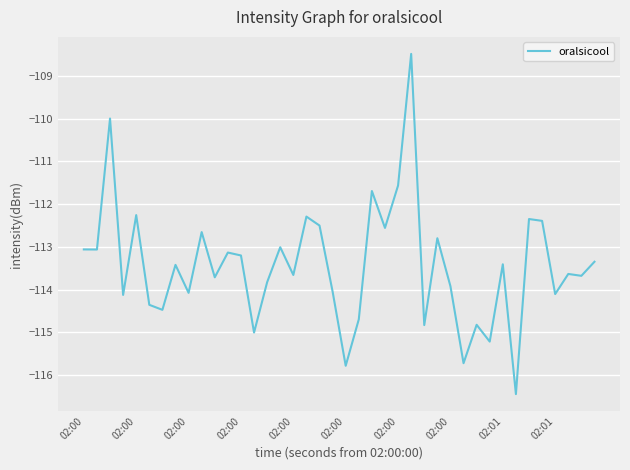

What is the difference between the maximum and minimum values?

8.0